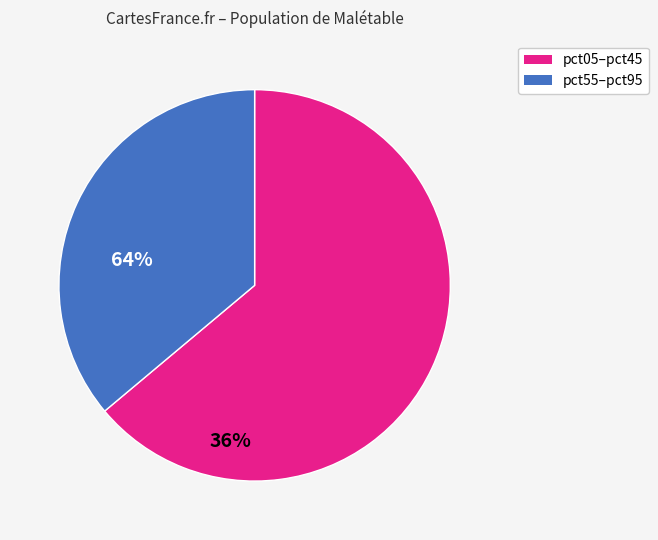

Is there any slice that represents more than half of the pie?

Yes